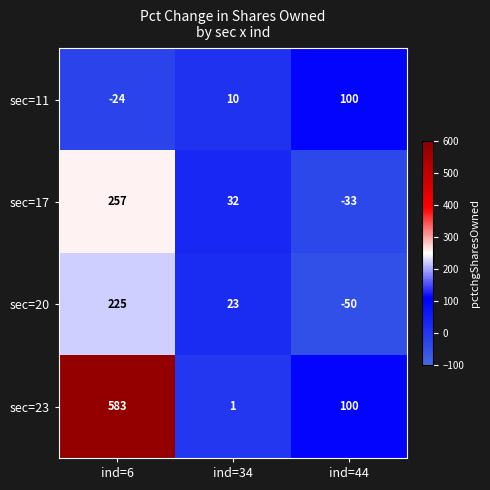

What is the difference between the maximum and minimum values in the sec=20 series?

275